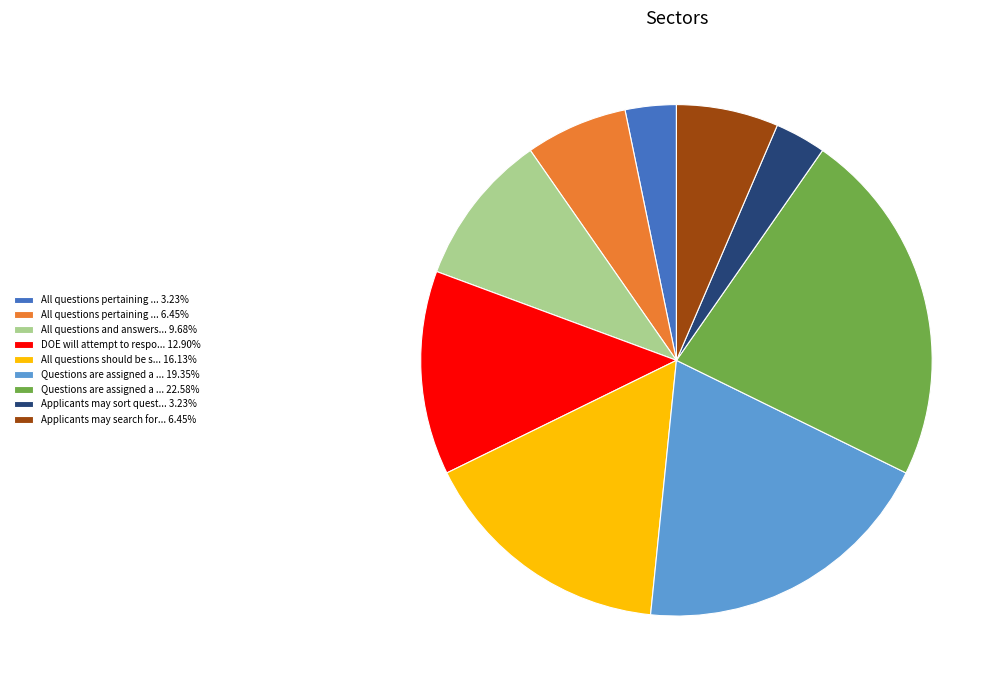

What is the ratio of the value at All questions and answers... 9.68% to the value at Questions are assigned a ... 22.58%?

0.4